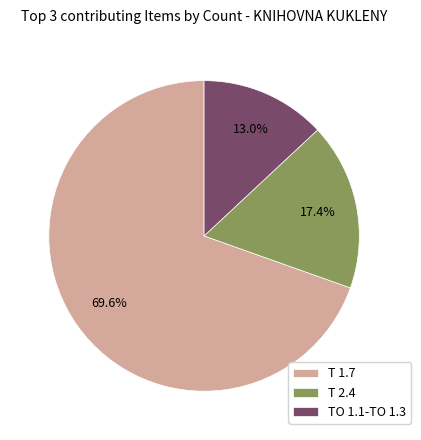

Between T 2.4 and TO 1.1-TO 1.3, which is larger?

T 2.4